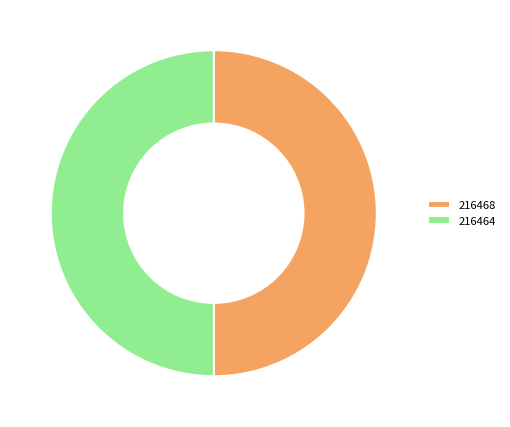

Is the sum of 216464 and 216468 greater than half?

Yes